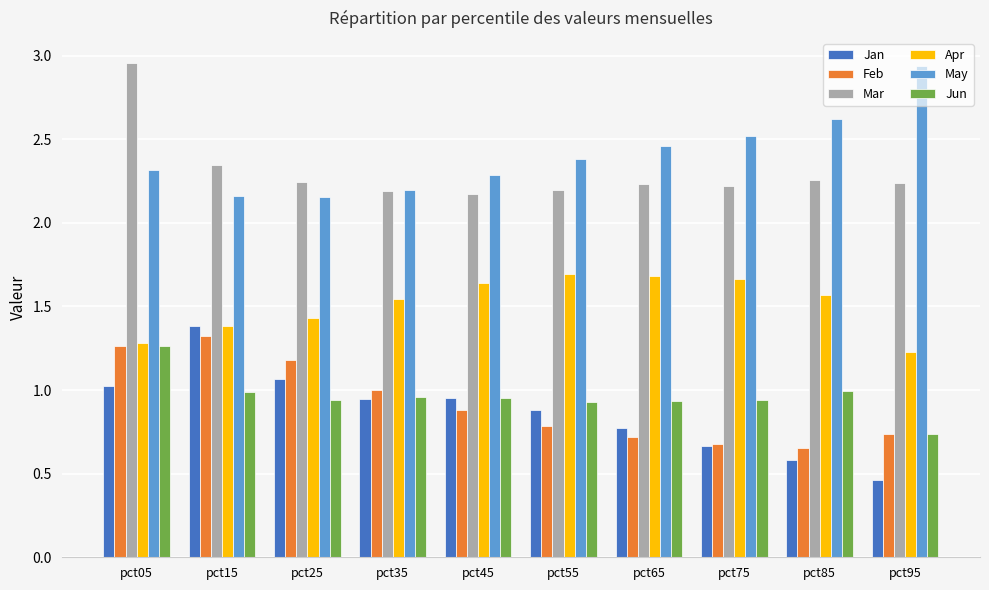

The Feb series shows 0.8 at pct55. True or false?

True